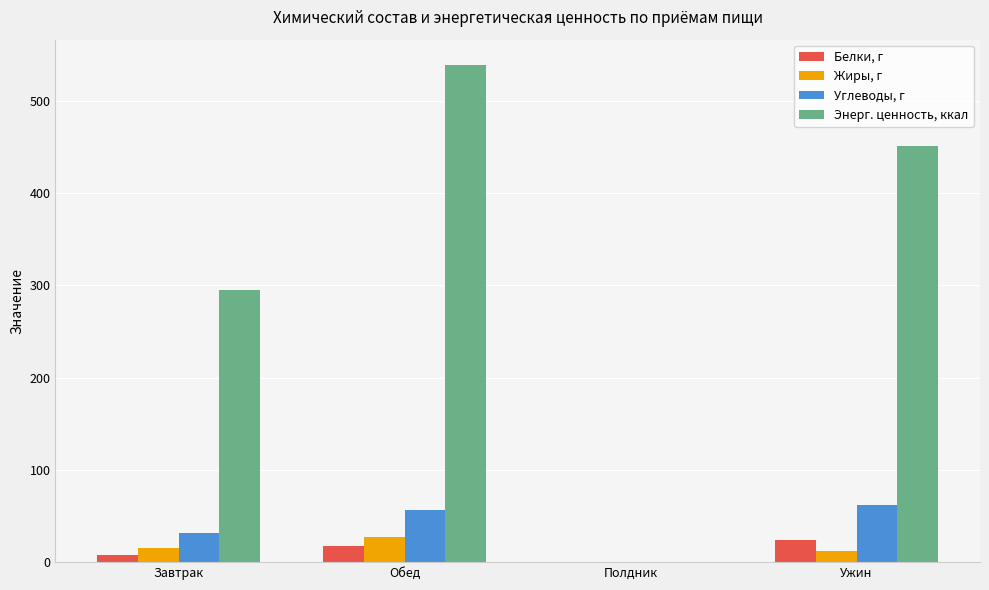

What is the highest value of the Жиры, г series?

26.9